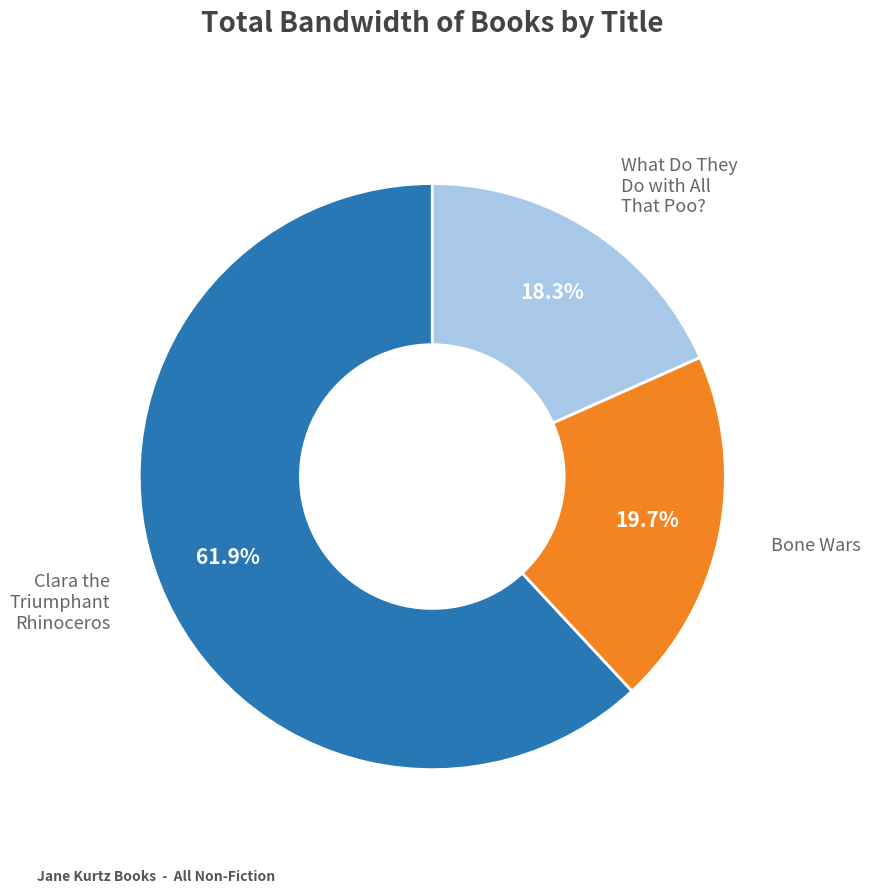

To the nearest percent, what portion does Clara the Triumphant Rhinoceros represent?

62%